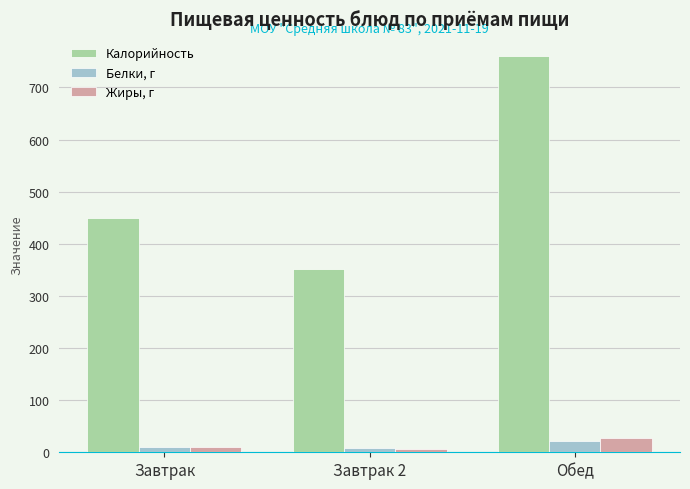

Count the number of data series in this chart.

3